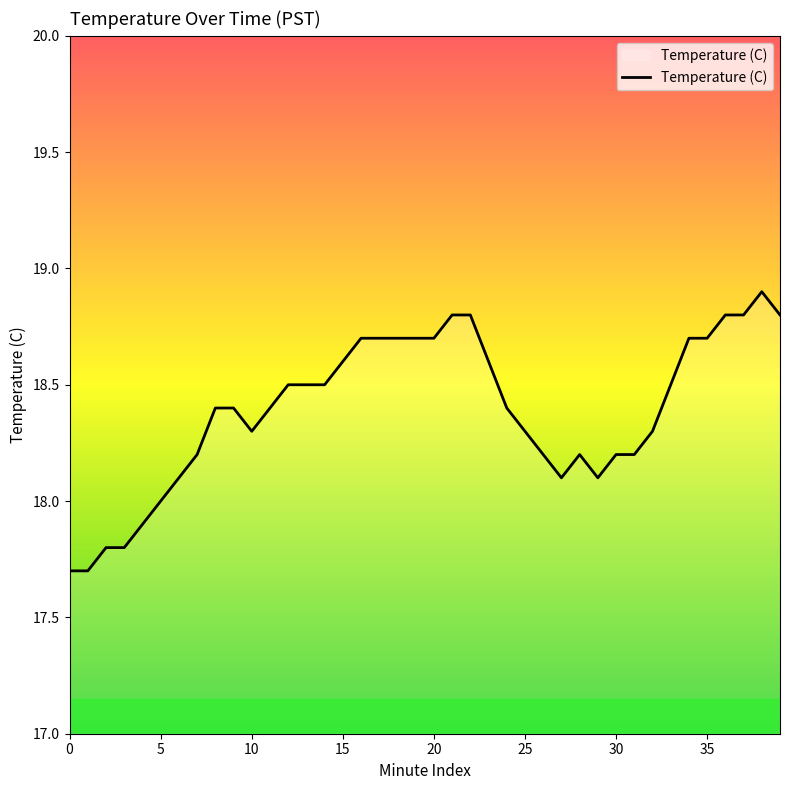

Count the number of data series in this chart.

1